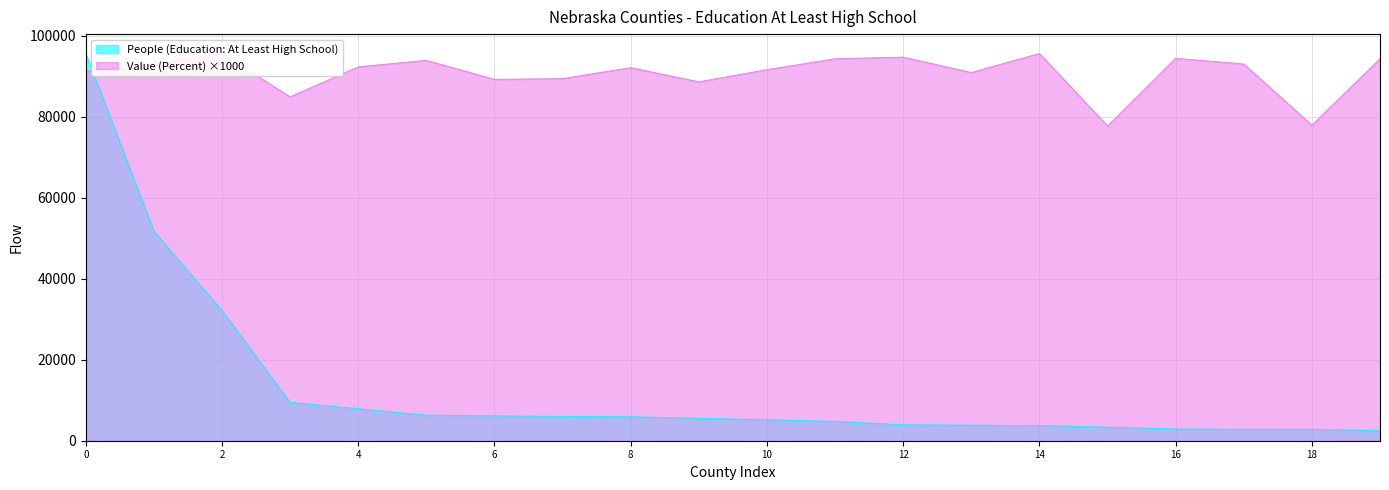

Reading right to left, list all the values displayed in this chart.

People (Education: At Least High School): 2504.2	2798.7	2806.2	2895.3	3354.7	3744.1	3830.7	3930.7	4772.8	5178.3	5536.4	5909.2	6008.3	6125.7	6312.5	7891.6	9477.9	32124.4	51716.1	95600.0
Value (Percent): 94300.0	77900.0	93000.0	94400.0	77700.0	95600.0	90900.0	94700.0	94300.0	91600.0	88600.0	92100.0	89400.0	89200.0	93900.0	92300.0	84900.0	95500.0	93300.0	91200.0